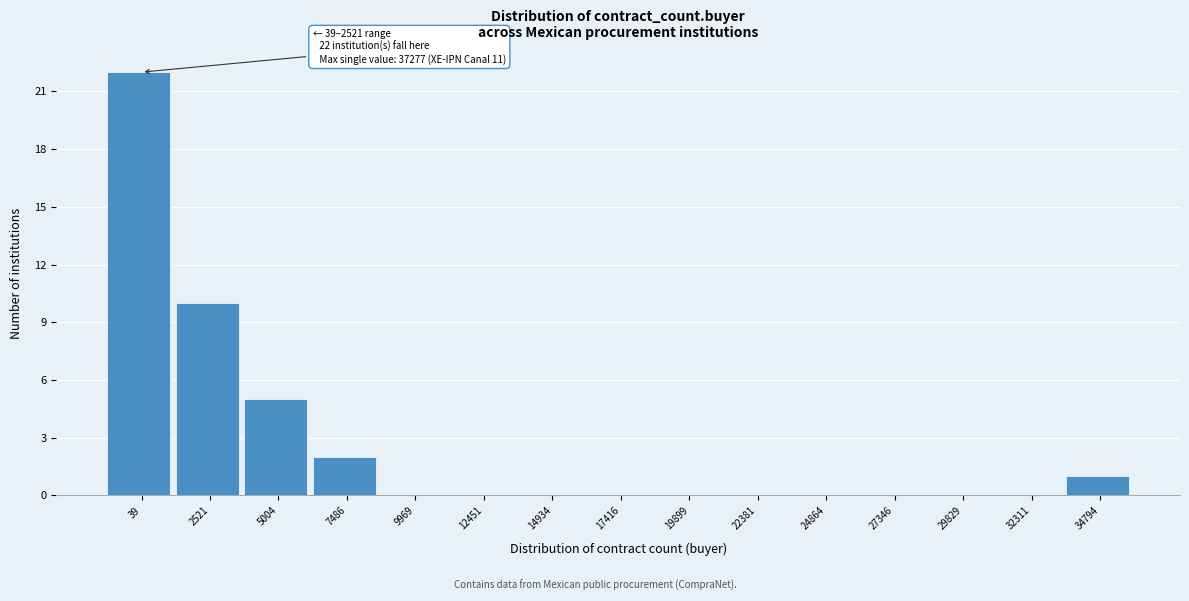

Reading left to right, what are all the values shown in this chart?

39=22	2521=10	5004=5	7486=2	9969=0	12451=0	14934=0	17416=0	19899=0	22381=0	24864=0	27346=0	29829=0	32311=0	34794=1